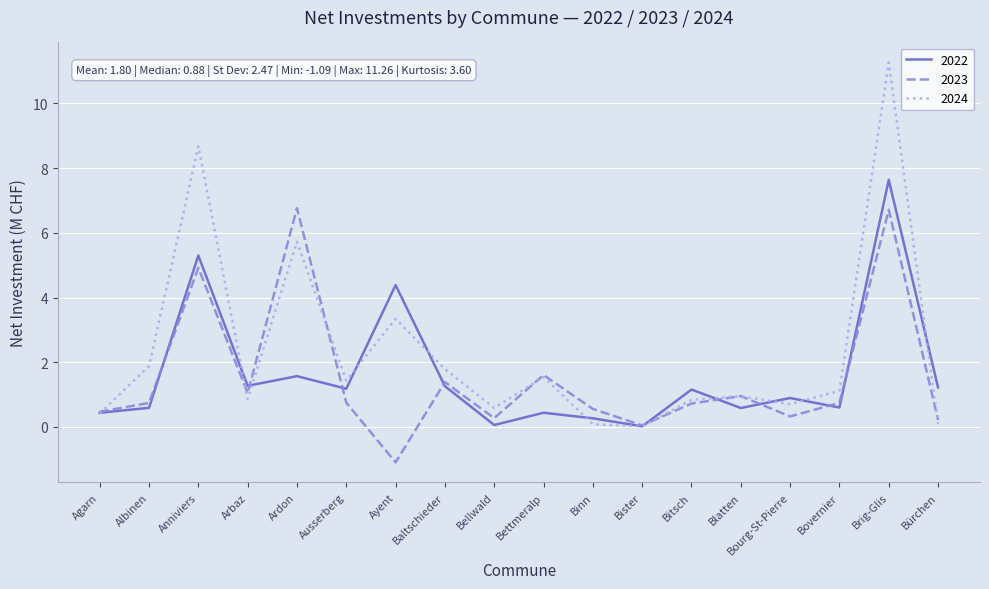

Rank the series by their maximum value, from highest to lowest.

2024, 2022, 2023